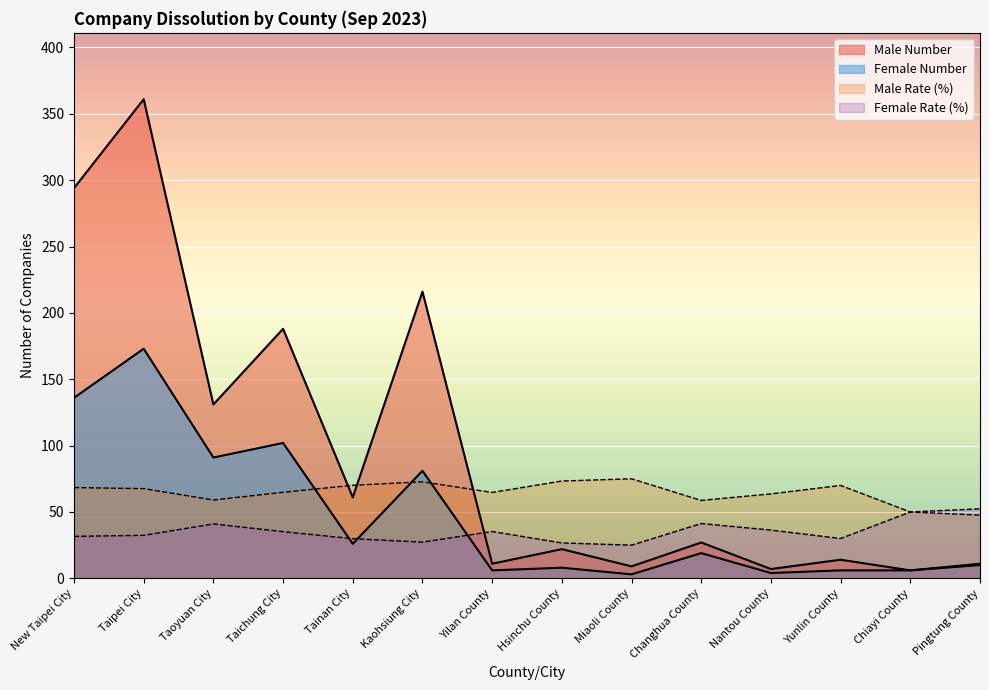

Reading right to left, extract all data points from this chart.

Male Number: 10.0	6.0	14.0	7.0	27.0	9.0	22.0	11.0	216.0	61.0	188.0	131.0	361.0	294.0
Female Number: 11.0	6.0	6.0	4.0	19.0	3.0	8.0	6.0	81.0	26.0	102.0	91.0	173.0	136.0
Male Rate: 47.6	50.0	70.0	63.6	58.7	75.0	73.3	64.7	72.7	70.1	64.8	59.0	67.6	68.4
Female Rate: 52.4	50.0	30.0	36.4	41.3	25.0	26.7	35.3	27.3	29.9	35.2	41.0	32.4	31.6